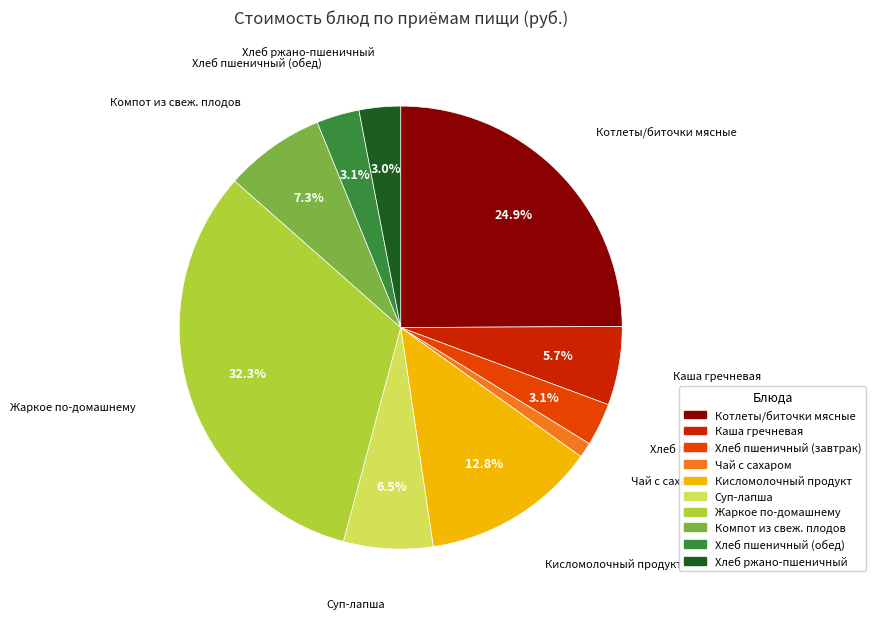

Does any single category account for the majority?

No